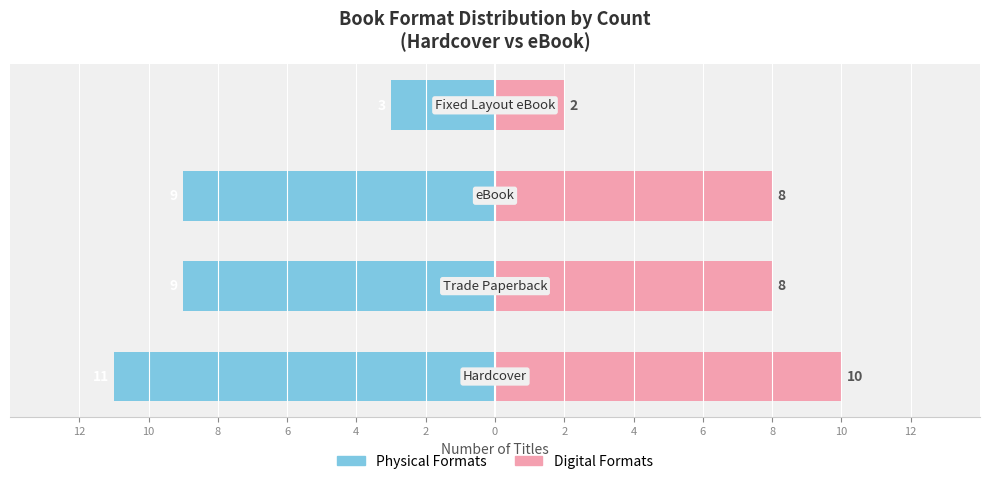

What is the difference between the maximum and second lowest values in the eBook / Fixed Layout series?

2